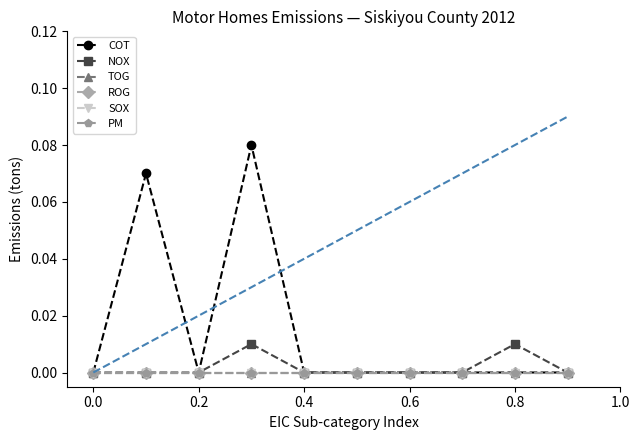

Is this an area chart (filled region under the line)?

No